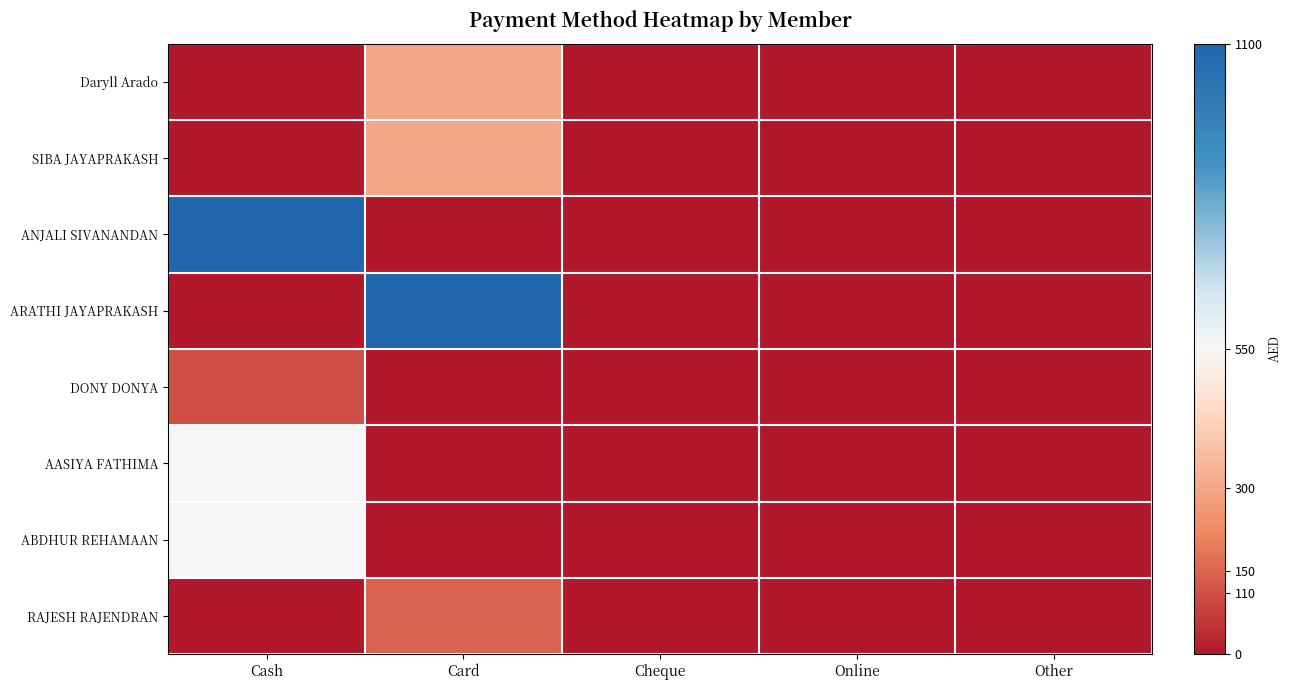

List the series in order of their peak value, lowest first.

DONY DONYA, RAJESH RAJENDRAN, Daryll Arado, SIBA JAYAPRAKASH, AASIYA FATHIMA, ABDHUR REHAMAAN, ANJALI SIVANANDAN, ARATHI JAYAPRAKASH